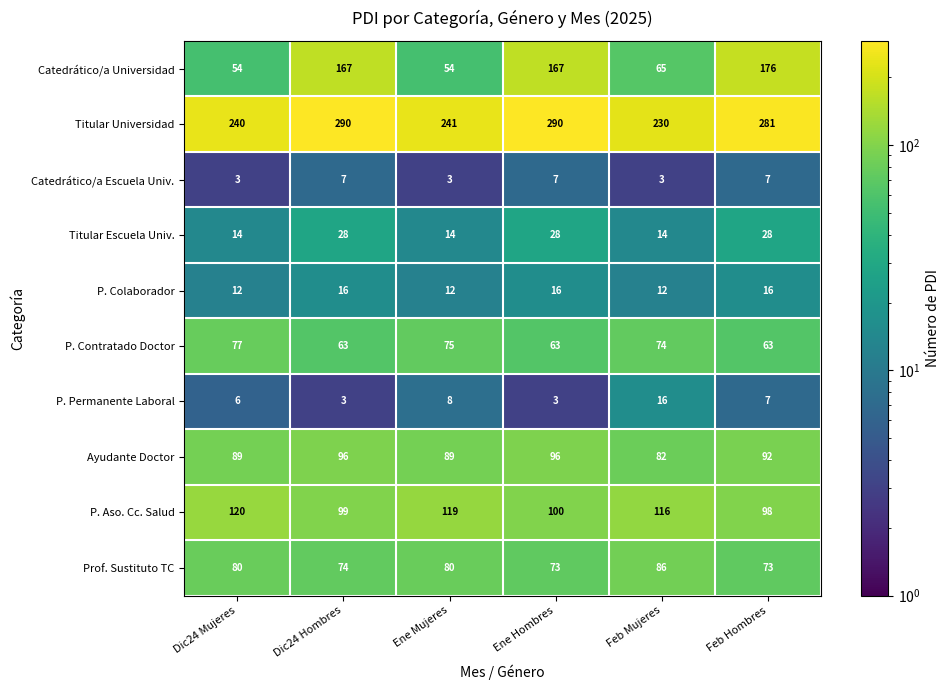

Is it true that P. Contratado Doctor equals 52 at Ene Mujeres?

False